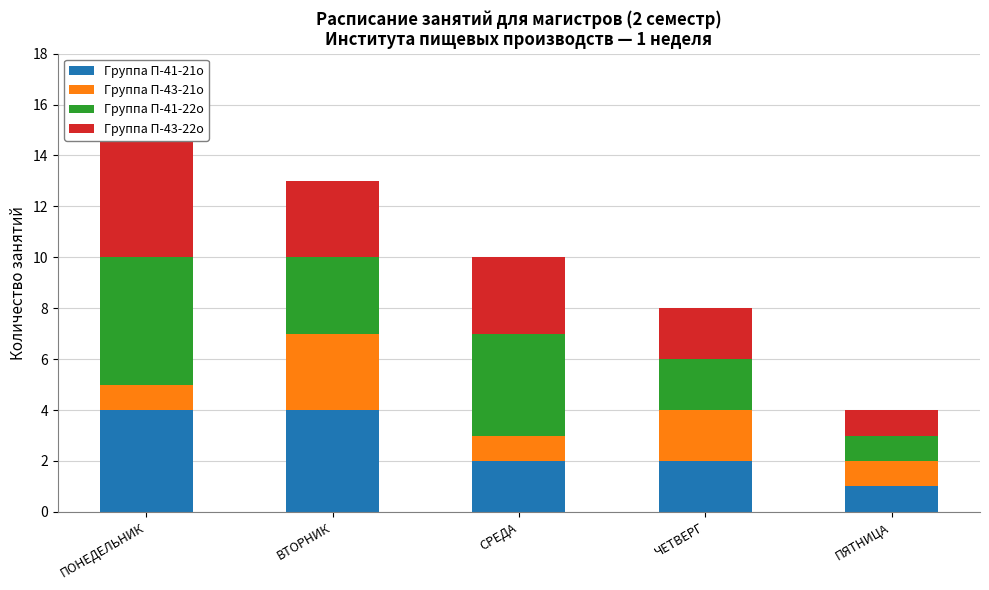

Between ПЯТНИЦА and СРЕДА, which is larger?

СРЕДА